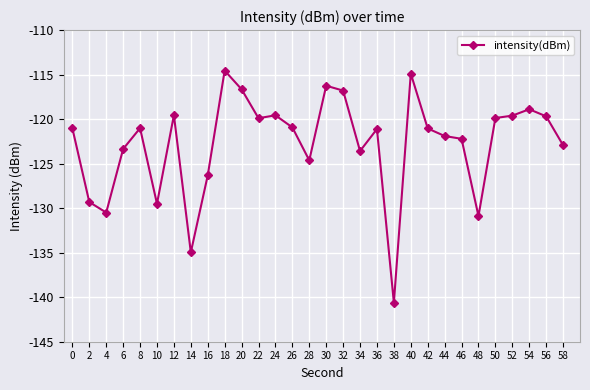

Where is the data nearest to the value -127?

16